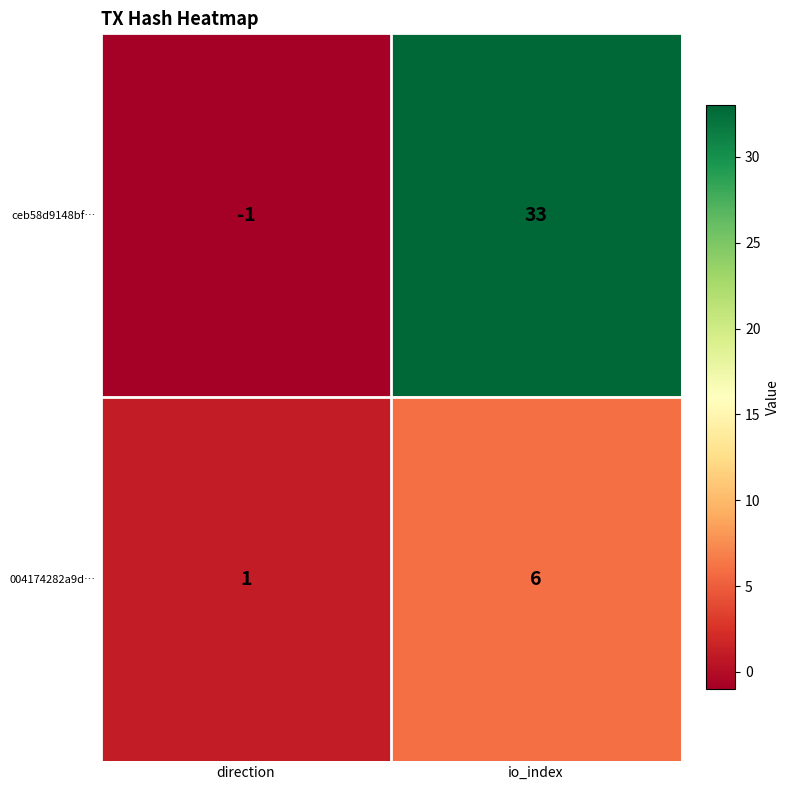

What is the average value of the ceb58d9148bf… series?

16